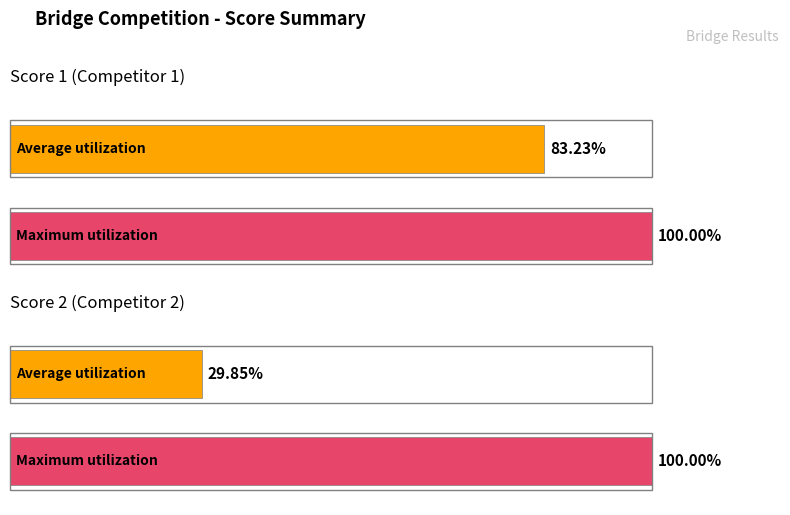

What are all the series names shown in the legend?

Score 1, Score 2